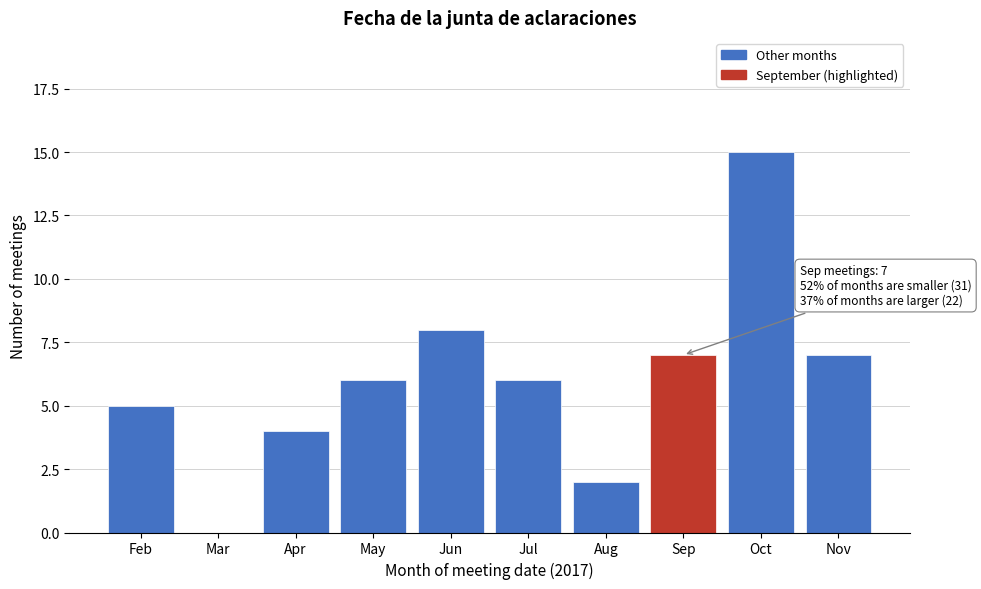

Reading left to right, what are all the values shown in this chart?

Feb=5	Mar=0	Apr=4	May=6	Jun=8	Jul=6	Aug=2	Sep=7	Oct=15	Nov=7